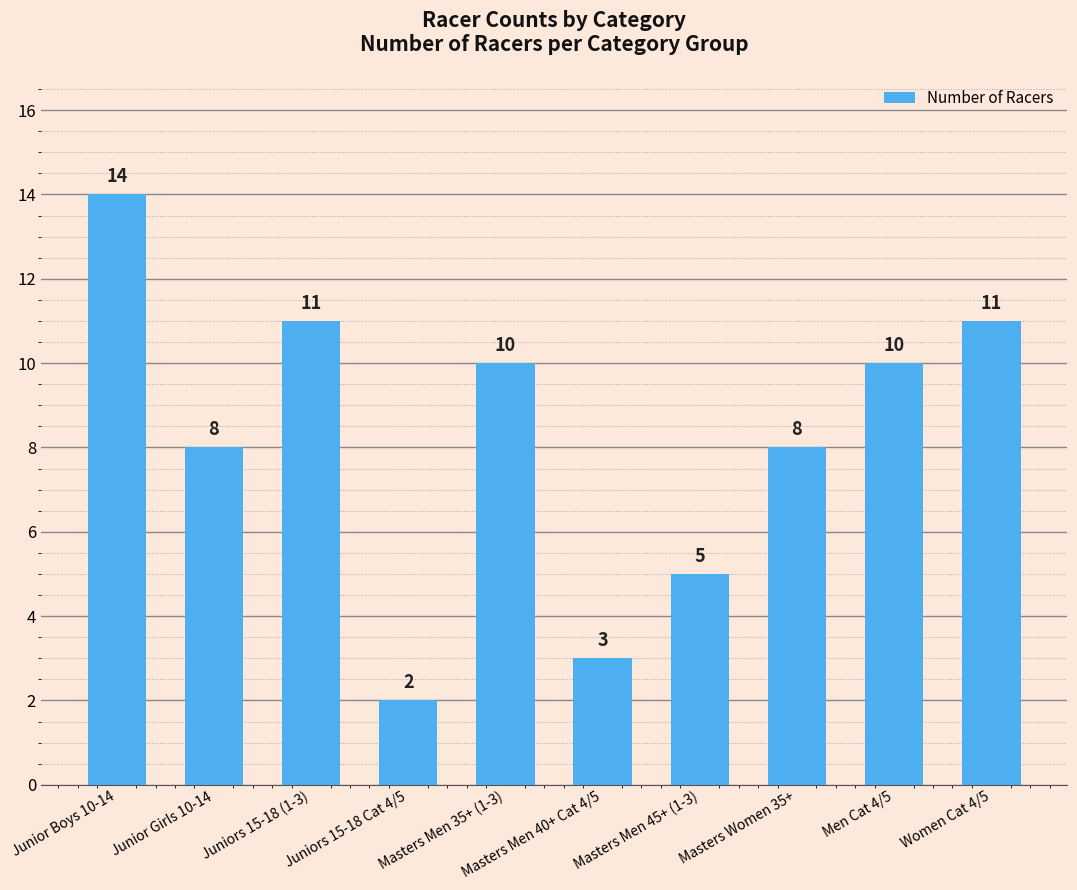

What is the approximate value at Masters Men 45+ (1-3)?

5